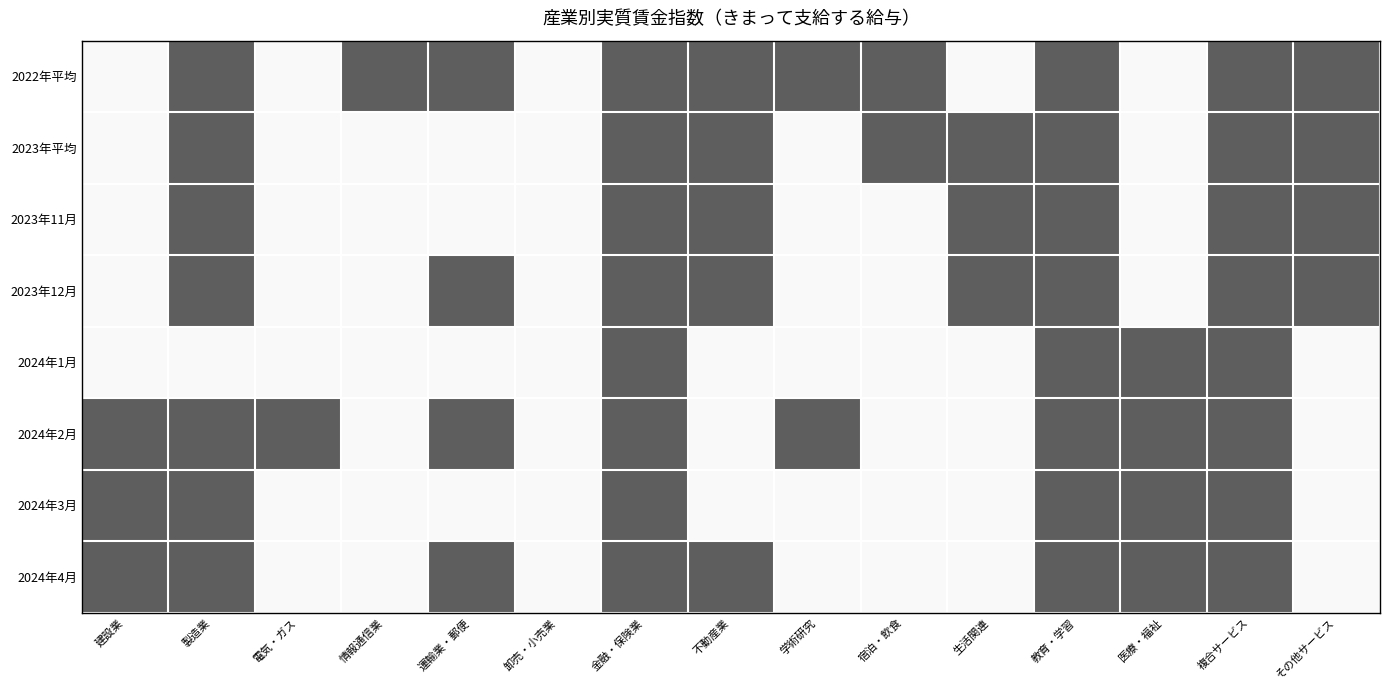

Rank the series at 製造業 from lowest to highest value.

2022年平均, 2023年平均, 2023年11月, 2023年12月, 2024年2月, 2024年3月, 2024年4月, 2024年1月